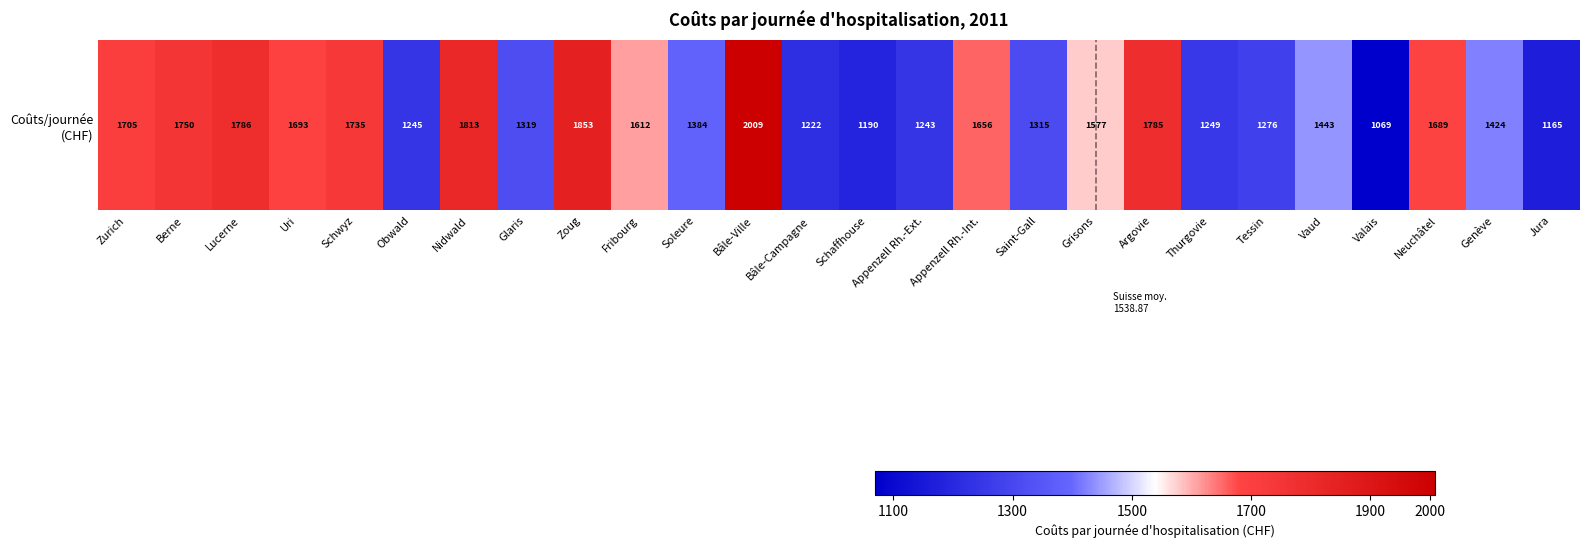

How many values exceed 1576?

13